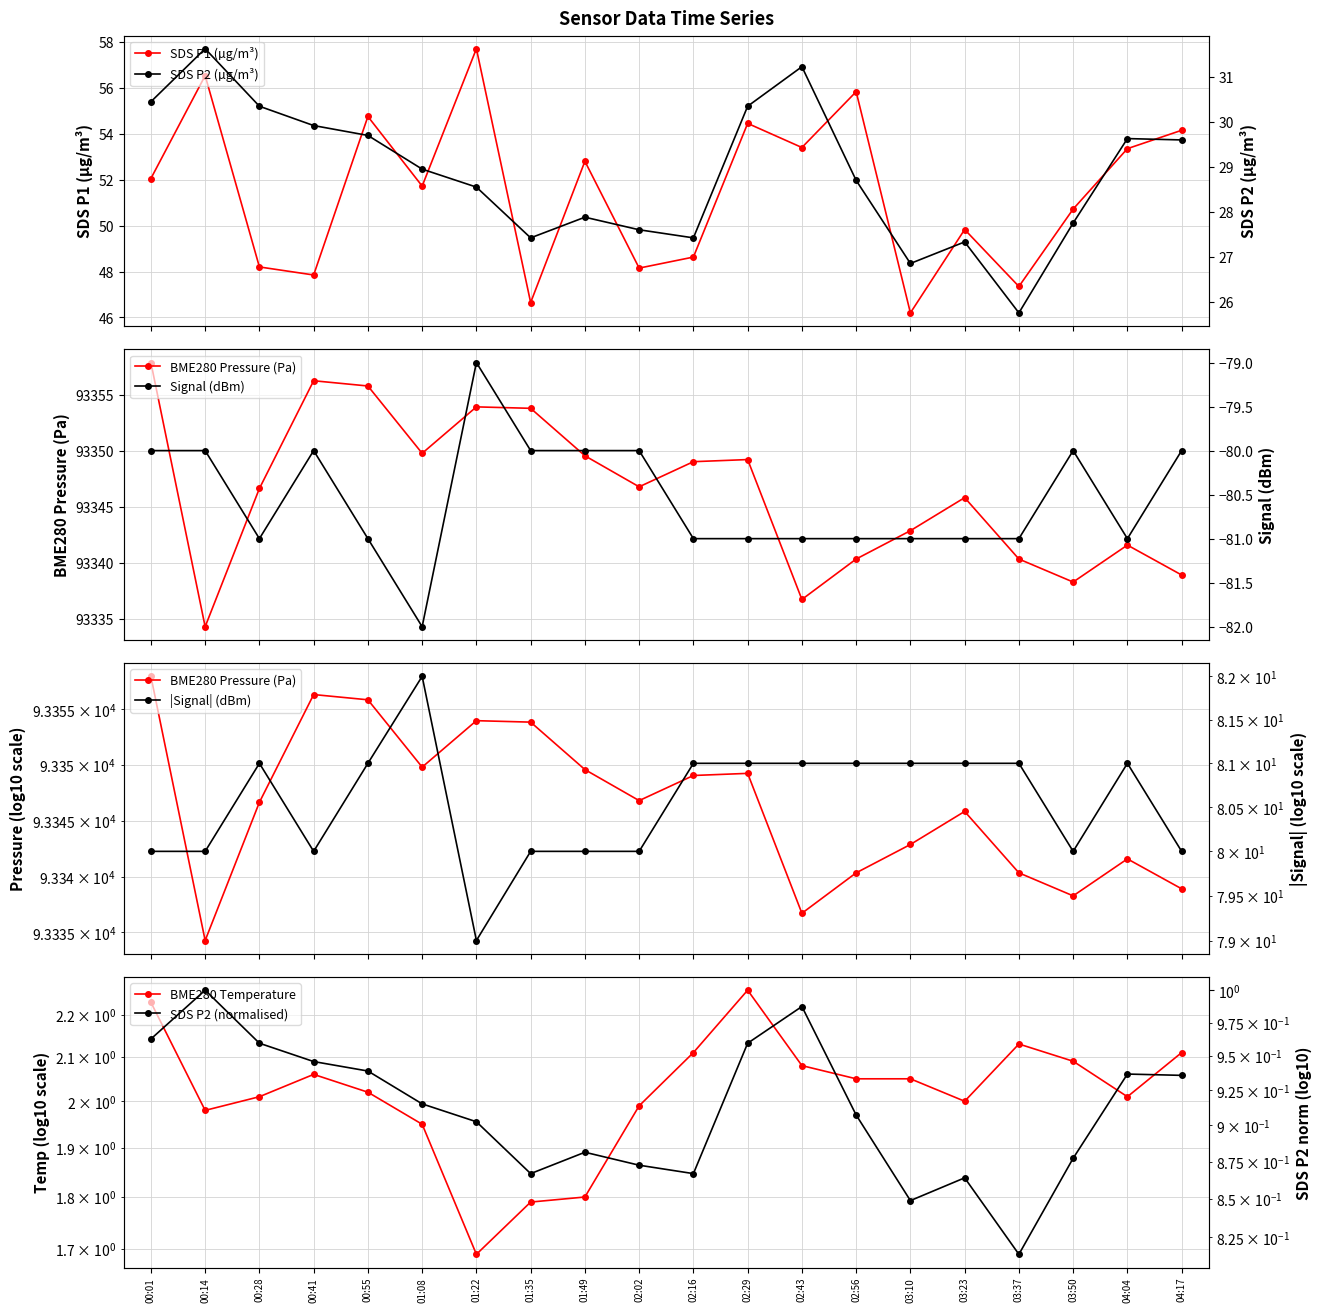

At which category does the chart reach its peak across all series?

00:01